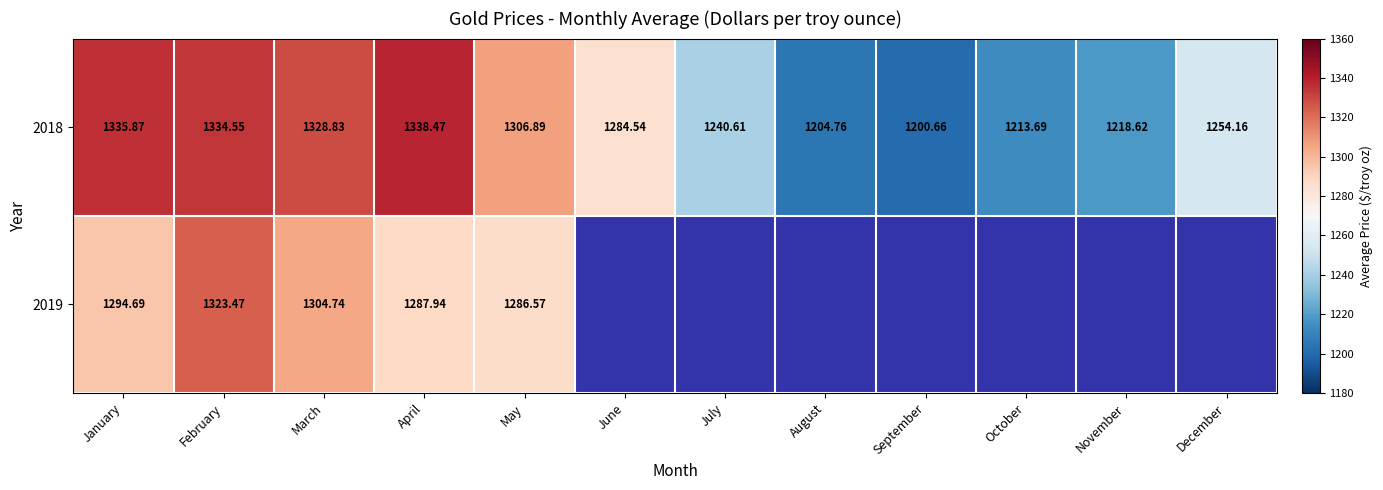

Is it true that 2019 equals 440.8 at March?

False